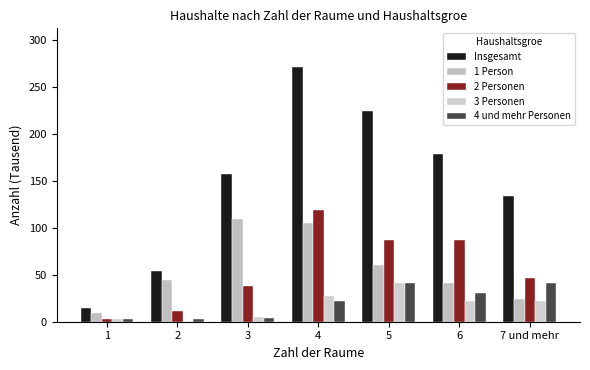

Are the bars grouped side by side (vs. stacked)?

Yes